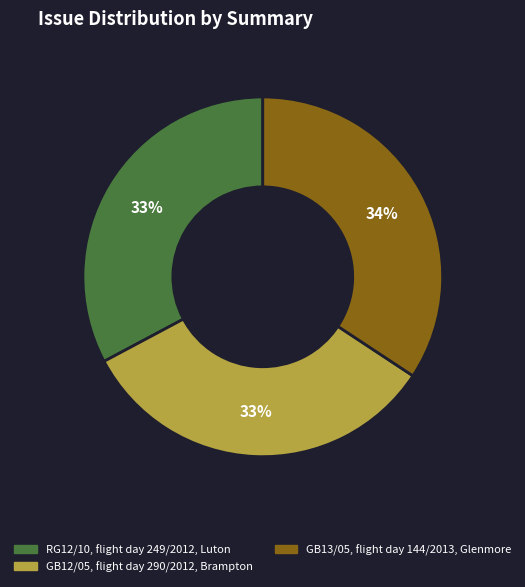

How many slices are in this pie chart?

3